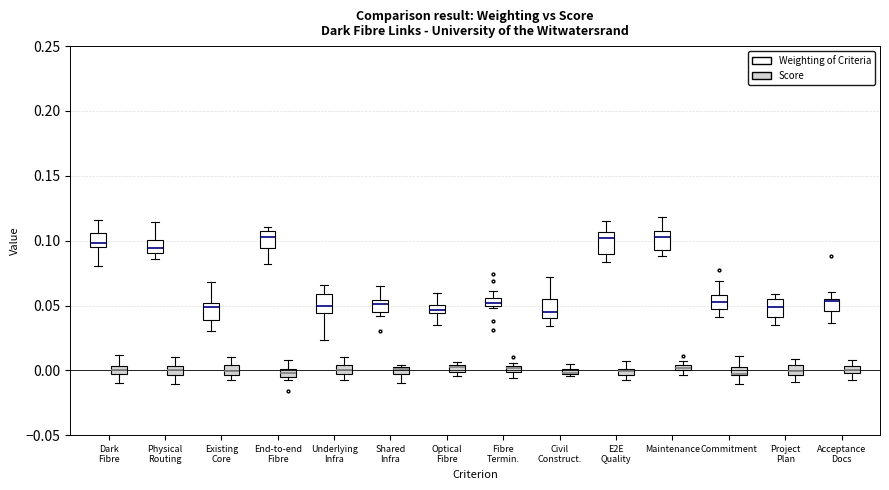

Where is the lower edge of the box for Acceptance Docs (Weighting of Criteria) on the y-axis? The values are not printed on the chart, so give them approximately, as read against the axis.

0.045